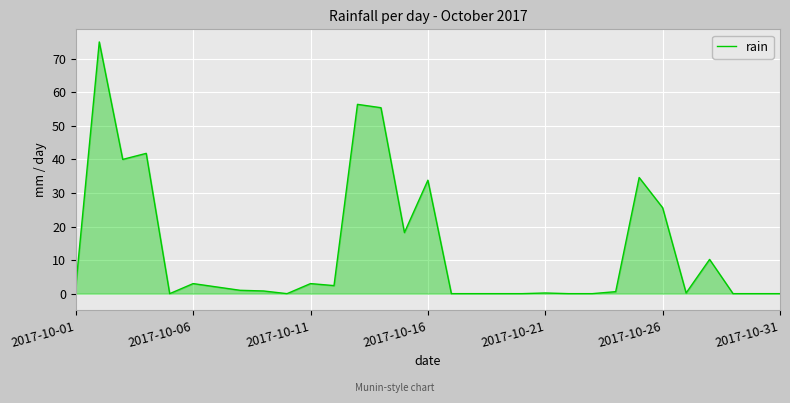

What is the greatest value displayed?

75.0